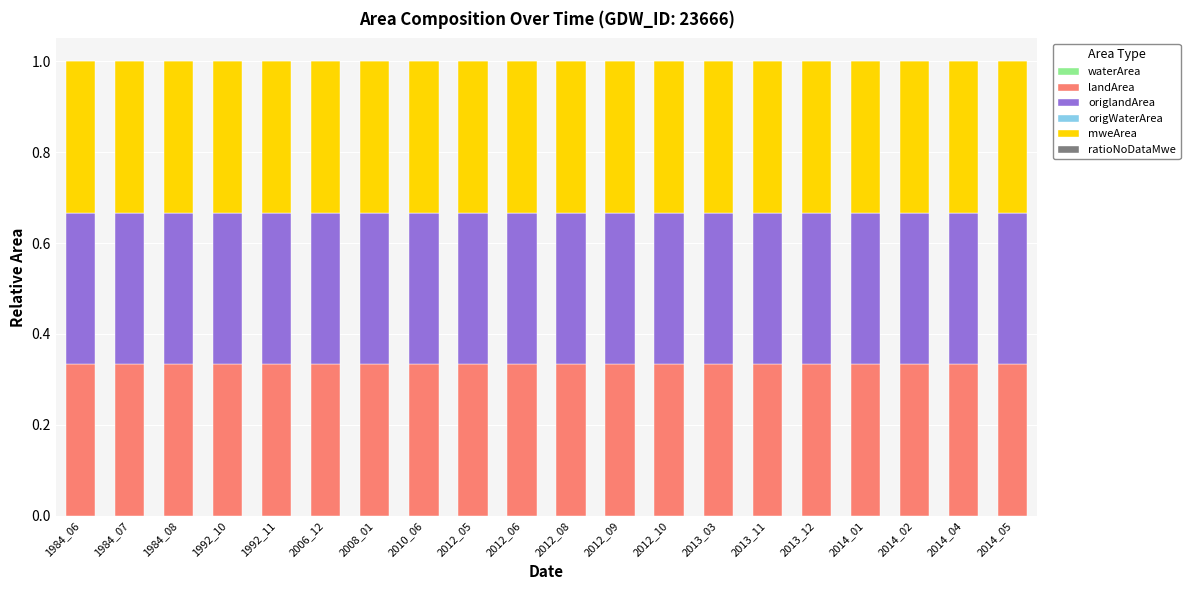

At how many categories does at least one series exceed 0?

20